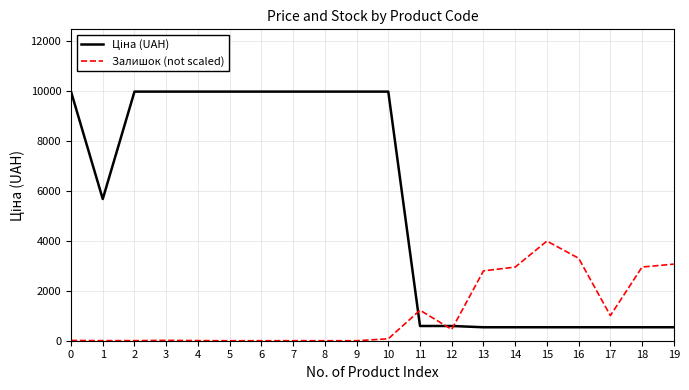

The value of Залишок (not scaled) at 19 is 3067.3. True or false?

True